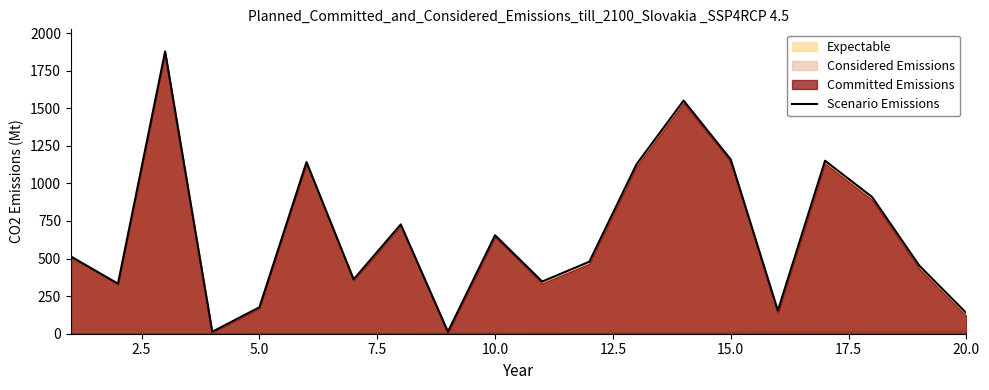

How many data points are less than 514?

10